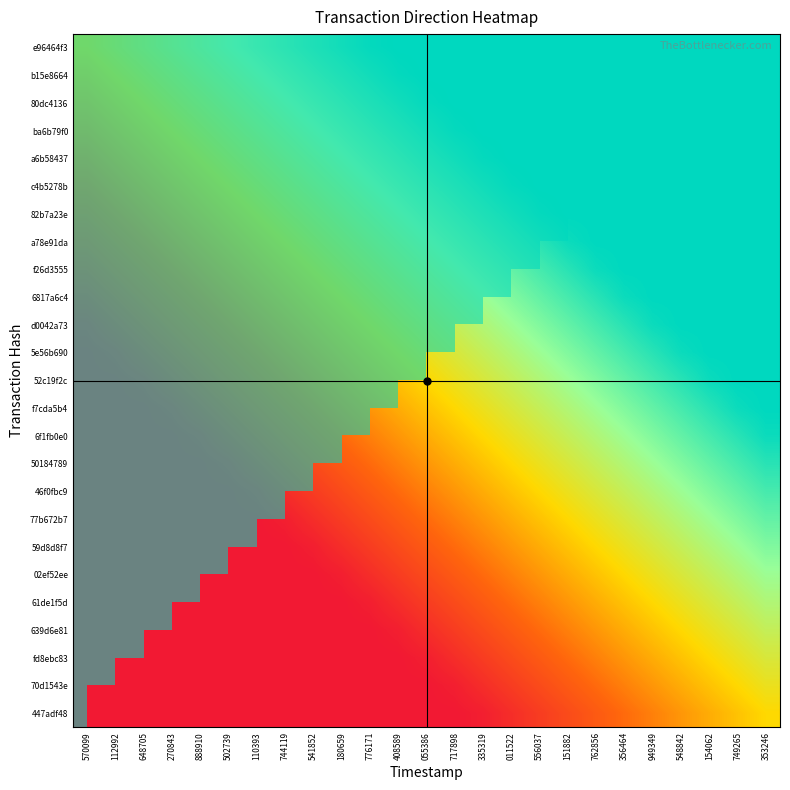

What is the total value across all series at 502739?

14.0